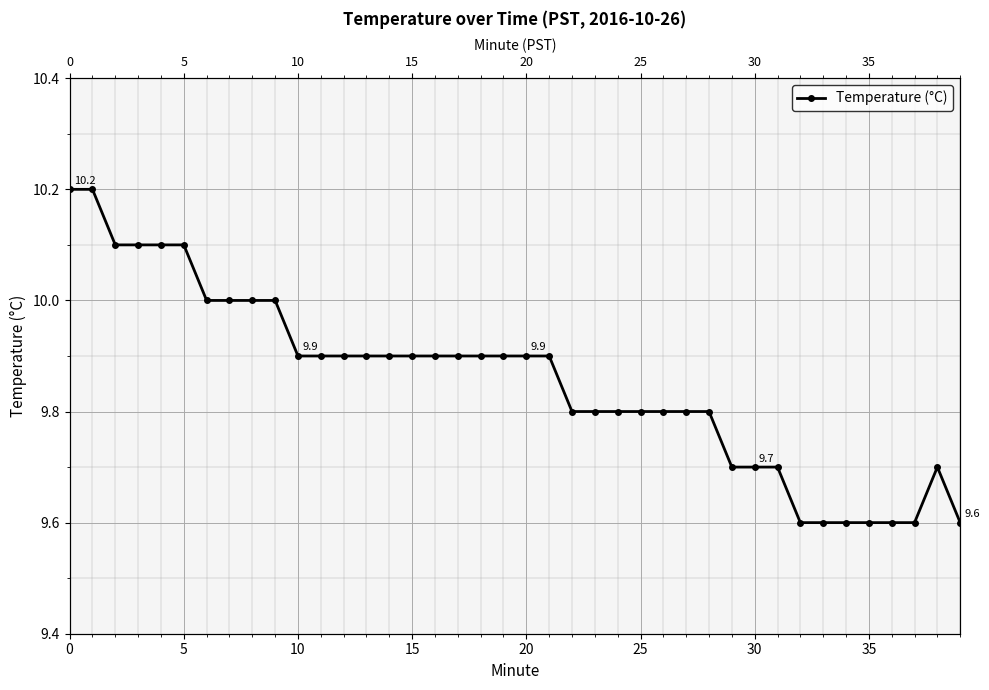

Reading left to right, list all the values displayed in this chart.

10.2	10.2	10.1	10.1	10.1	10.1	10.0	10.0	10.0	10.0	9.9	9.9	9.9	9.9	9.9	9.9	9.9	9.9	9.9	9.9	9.9	9.9	9.8	9.8	9.8	9.8	9.8	9.8	9.8	9.7	9.7	9.7	9.6	9.6	9.6	9.6	9.6	9.6	9.7	9.6